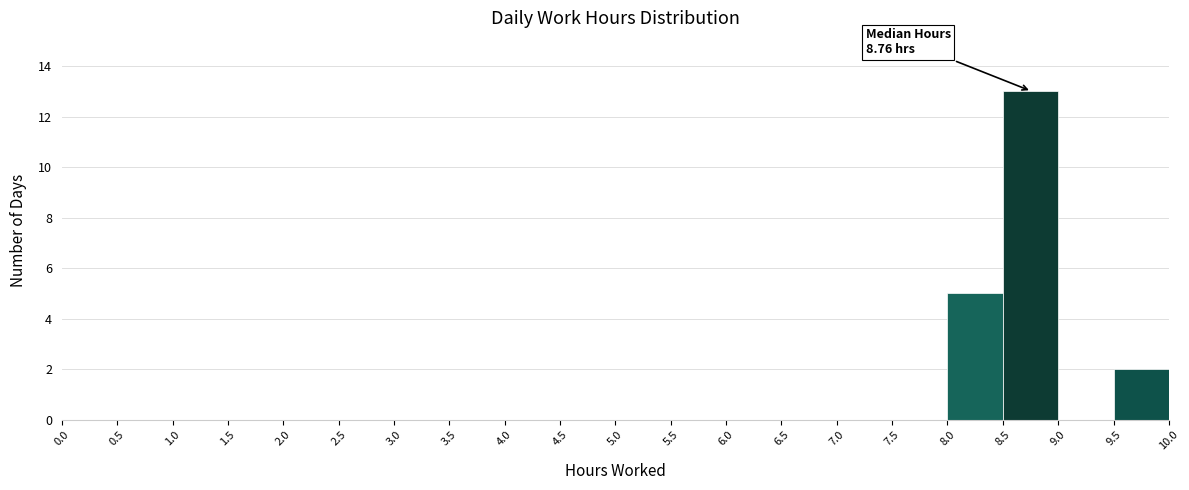

Over which range of the x-axis is the bar tallest?

8.5 to 9.0